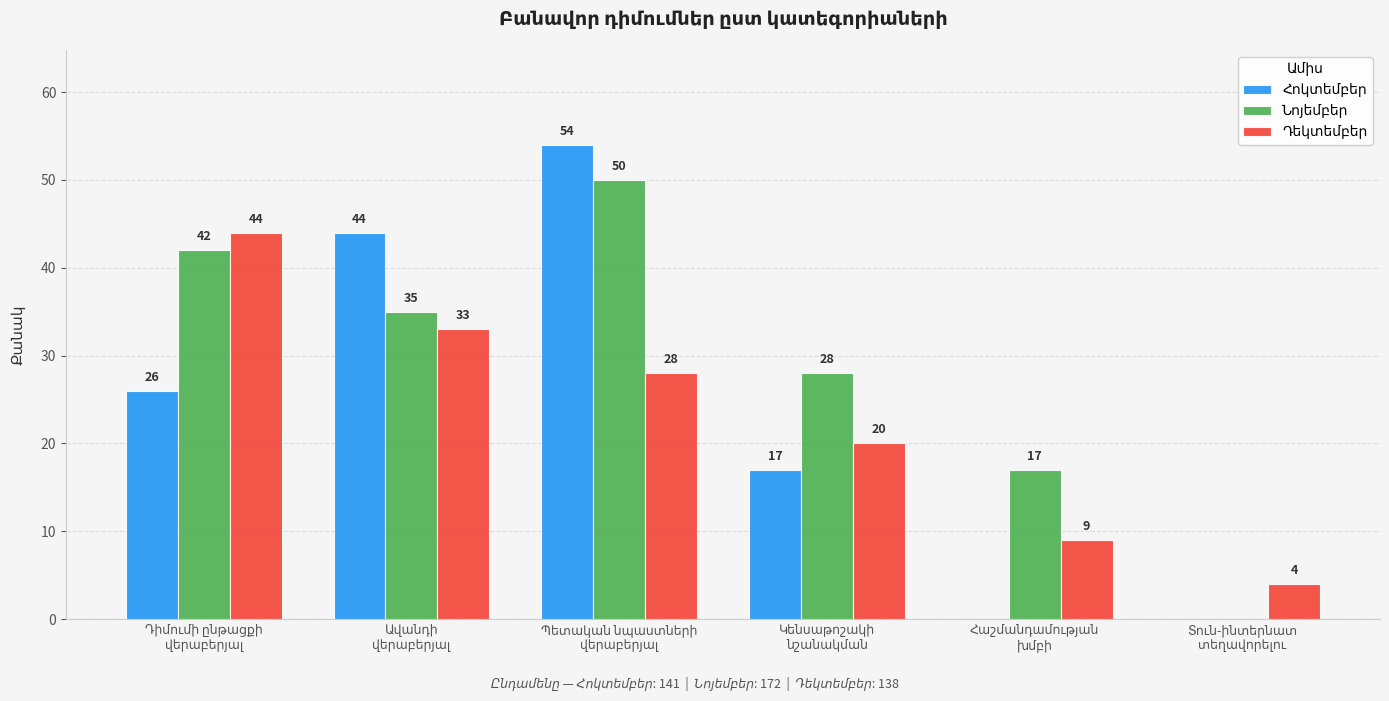

What is the difference between the second highest and second lowest values in the Դեկտեմբեր series?

24